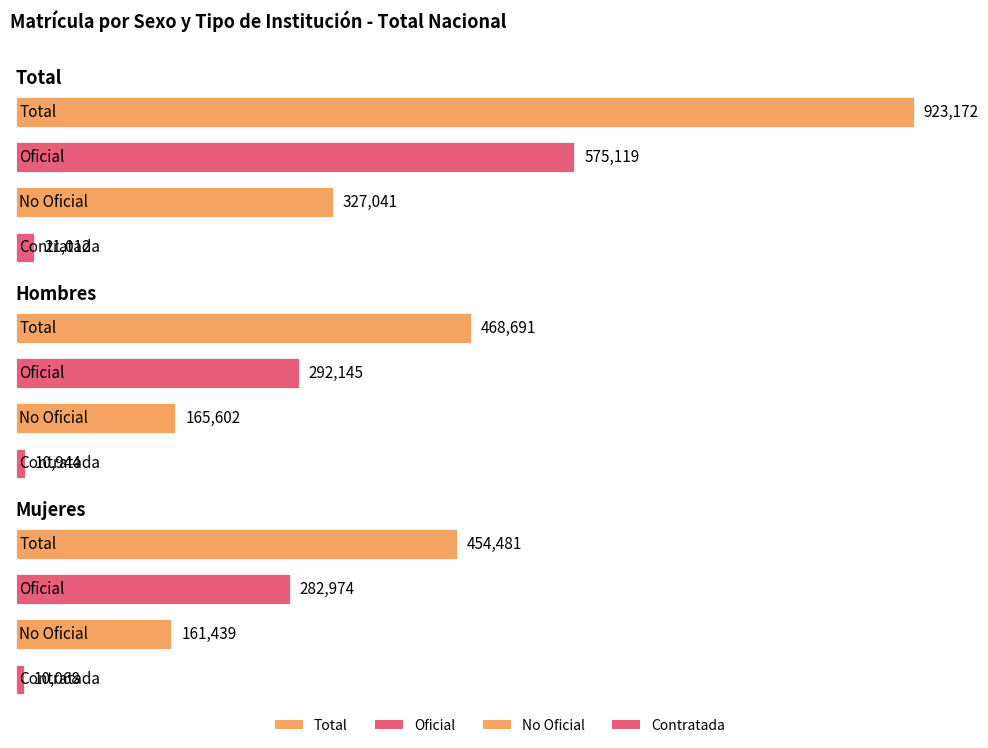

How many data points does each series have?

3